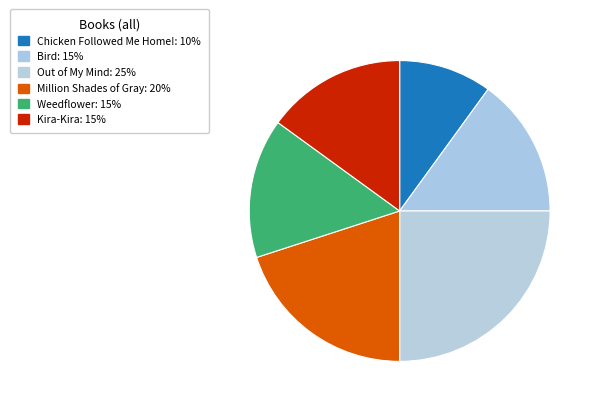

Which category has the smallest portion of the pie?

Chicken Followed Me Home!